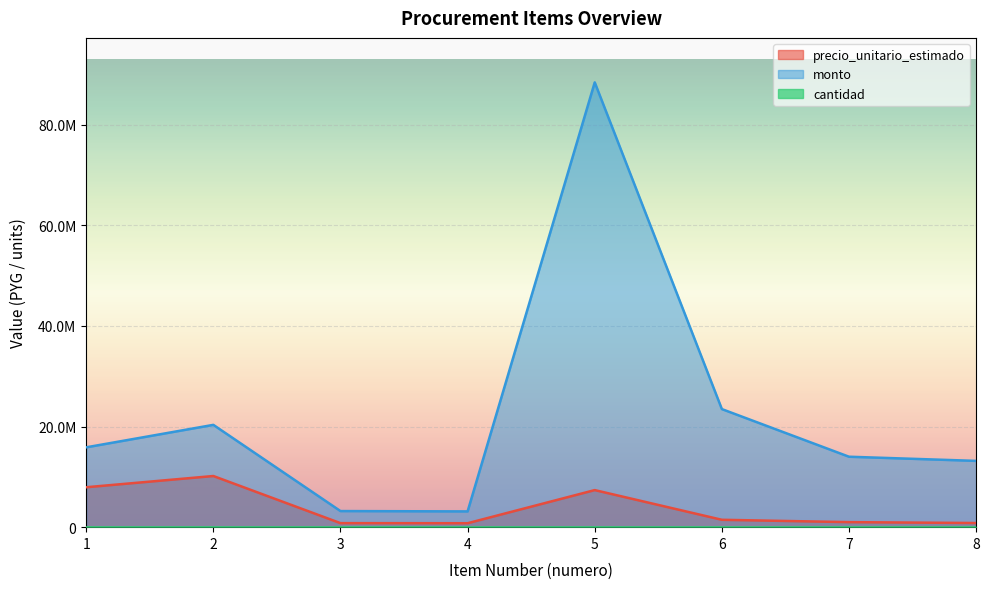

What is the average value of the precio_unitario_estimado series?

3792500